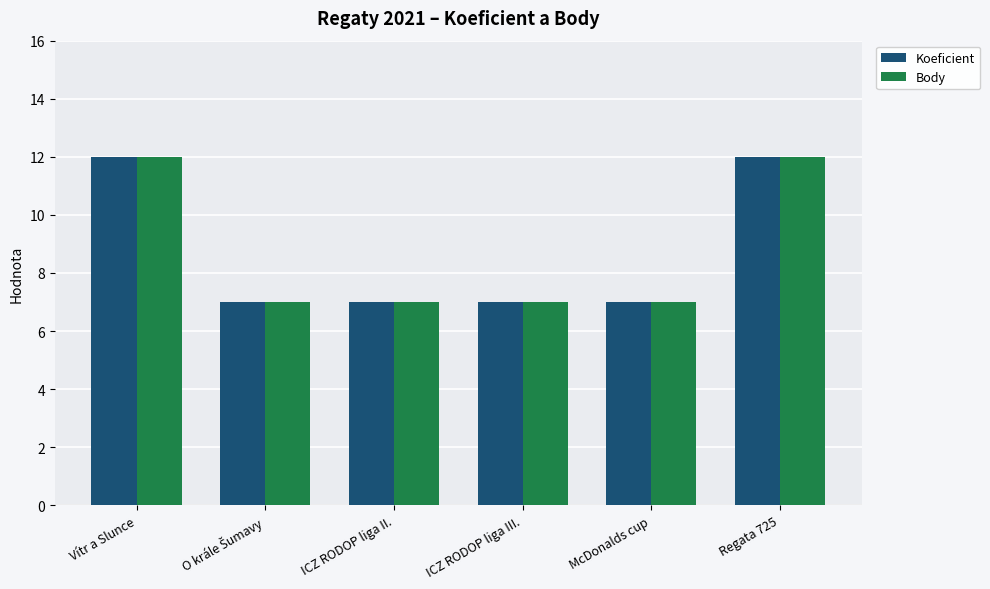

Is it true that Body equals 12 at Vítr a Slunce?

True